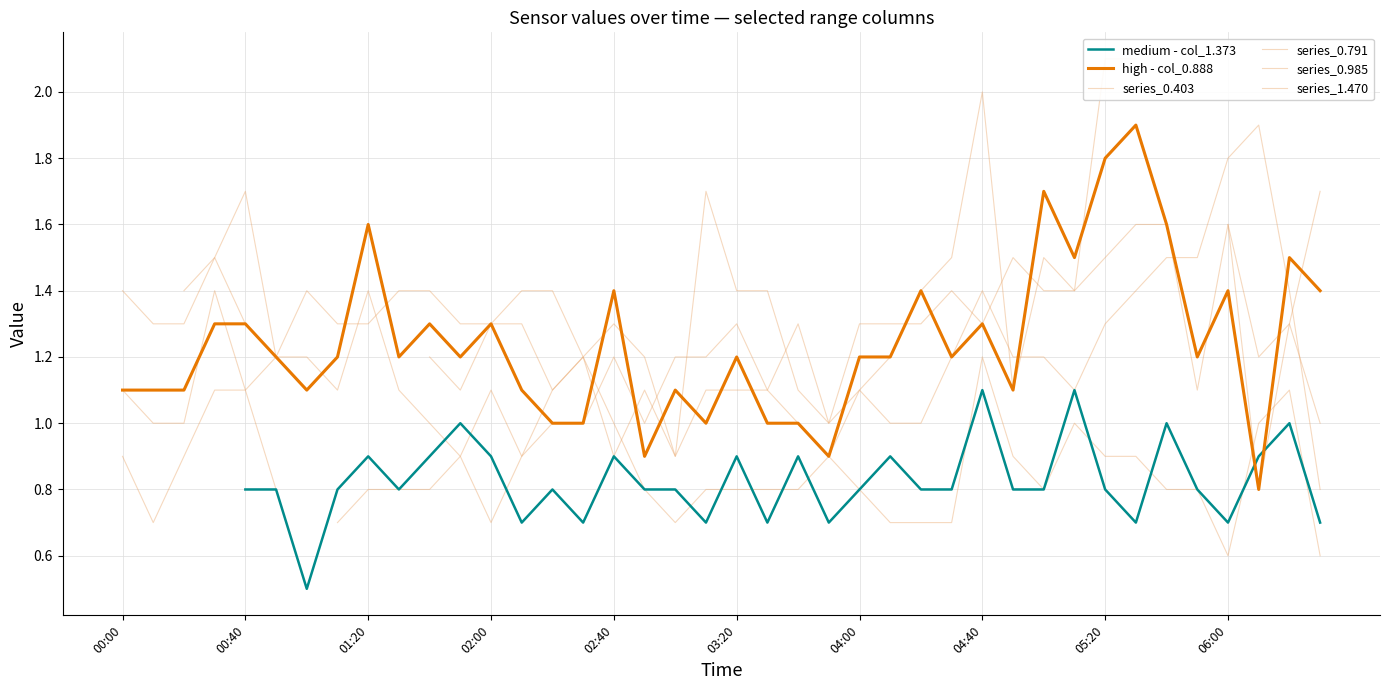

Does the chart display data point markers on the line(s)?

No